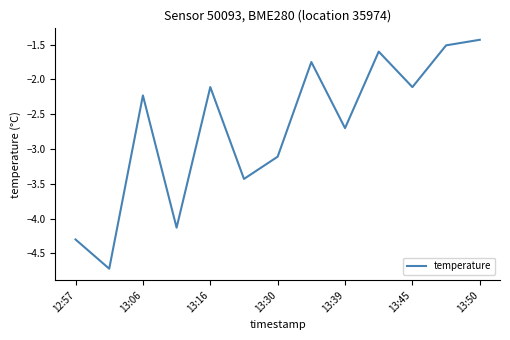

How many values are below -2?

9